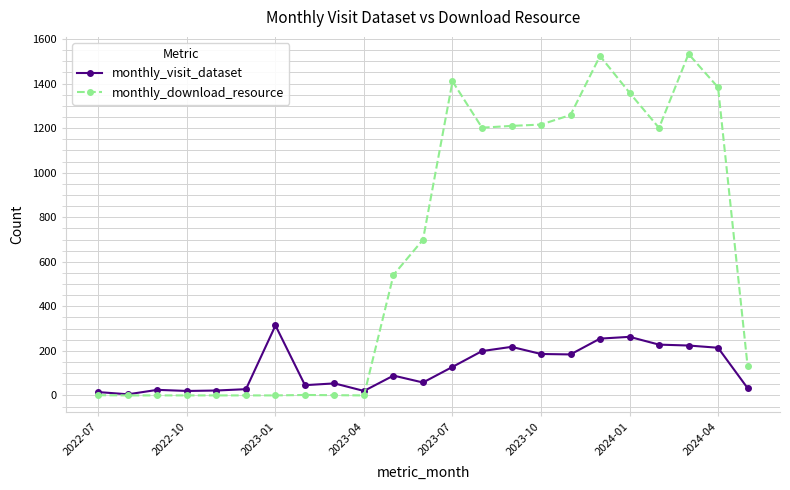

What is the maximum value for monthly_visit_dataset?

314